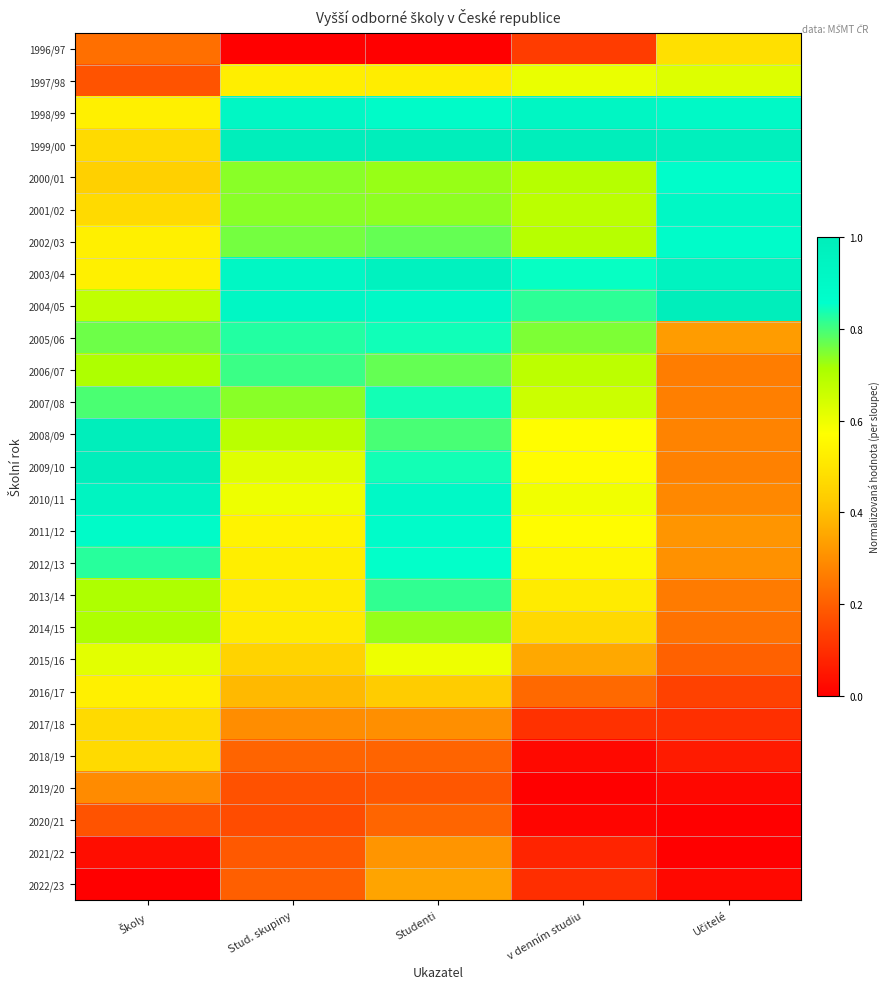

Reading left to right, extract all data points from this chart.

1996/97: Školy=0.2	Stud. skupiny=0.0	Studenti=0.0	v denním studiu=0.1	Učitelé=0.5
1997/98: Školy=0.2	Stud. skupiny=0.5	Studenti=0.5	v denním studiu=0.6	Učitelé=0.6
1998/99: Školy=0.5	Stud. skupiny=0.9	Studenti=0.9	v denním studiu=0.9	Učitelé=0.9
1999/00: Školy=0.5	Stud. skupiny=1.0	Studenti=1.0	v denním studiu=1.0	Učitelé=1.0
2000/01: Školy=0.4	Stud. skupiny=0.7	Studenti=0.7	v denním studiu=0.7	Učitelé=0.9
2001/02: Školy=0.5	Stud. skupiny=0.7	Studenti=0.7	v denním studiu=0.7	Učitelé=0.9
2002/03: Školy=0.5	Stud. skupiny=0.8	Studenti=0.8	v denním studiu=0.7	Učitelé=0.9
2003/04: Školy=0.5	Stud. skupiny=0.9	Studenti=1.0	v denním studiu=0.8	Učitelé=1.0
2004/05: Školy=0.7	Stud. skupiny=0.9	Studenti=0.9	v denním studiu=0.8	Učitelé=1.0
2005/06: Školy=0.8	Stud. skupiny=0.8	Studenti=0.8	v denním studiu=0.8	Učitelé=0.3
2006/07: Školy=0.7	Stud. skupiny=0.8	Studenti=0.8	v denním studiu=0.7	Učitelé=0.3
2007/08: Školy=0.8	Stud. skupiny=0.7	Studenti=0.8	v denním studiu=0.7	Učitelé=0.3
2008/09: Školy=1.0	Stud. skupiny=0.7	Studenti=0.8	v denním studiu=0.6	Učitelé=0.3
2009/10: Školy=1.0	Stud. skupiny=0.6	Studenti=0.8	v denním studiu=0.6	Učitelé=0.3
2010/11: Školy=0.9	Stud. skupiny=0.6	Studenti=0.9	v denním studiu=0.6	Učitelé=0.3
2011/12: Školy=0.9	Stud. skupiny=0.5	Studenti=0.9	v denním studiu=0.6	Učitelé=0.3
2012/13: Školy=0.8	Stud. skupiny=0.5	Studenti=0.9	v denním studiu=0.5	Učitelé=0.3
2013/14: Školy=0.7	Stud. skupiny=0.5	Studenti=0.8	v denním studiu=0.5	Učitelé=0.3
2014/15: Školy=0.7	Stud. skupiny=0.5	Studenti=0.7	v denním studiu=0.5	Učitelé=0.2
2015/16: Školy=0.6	Stud. skupiny=0.4	Studenti=0.6	v denním studiu=0.4	Učitelé=0.2
2016/17: Školy=0.5	Stud. skupiny=0.4	Studenti=0.4	v denním studiu=0.2	Učitelé=0.1
2017/18: Školy=0.5	Stud. skupiny=0.3	Studenti=0.3	v denním studiu=0.1	Učitelé=0.1
2018/19: Školy=0.5	Stud. skupiny=0.2	Studenti=0.2	v denním studiu=0.0	Učitelé=0.1
2019/20: Školy=0.3	Stud. skupiny=0.2	Studenti=0.2	v denním studiu=0.0	Učitelé=0.0
2020/21: Školy=0.2	Stud. skupiny=0.2	Studenti=0.2	v denním studiu=0.0	Učitelé=0.0
2021/22: Školy=0.0	Stud. skupiny=0.2	Studenti=0.3	v denním studiu=0.1	Učitelé=0.0
2022/23: Školy=0.0	Stud. skupiny=0.2	Studenti=0.3	v denním studiu=0.1	Učitelé=0.0